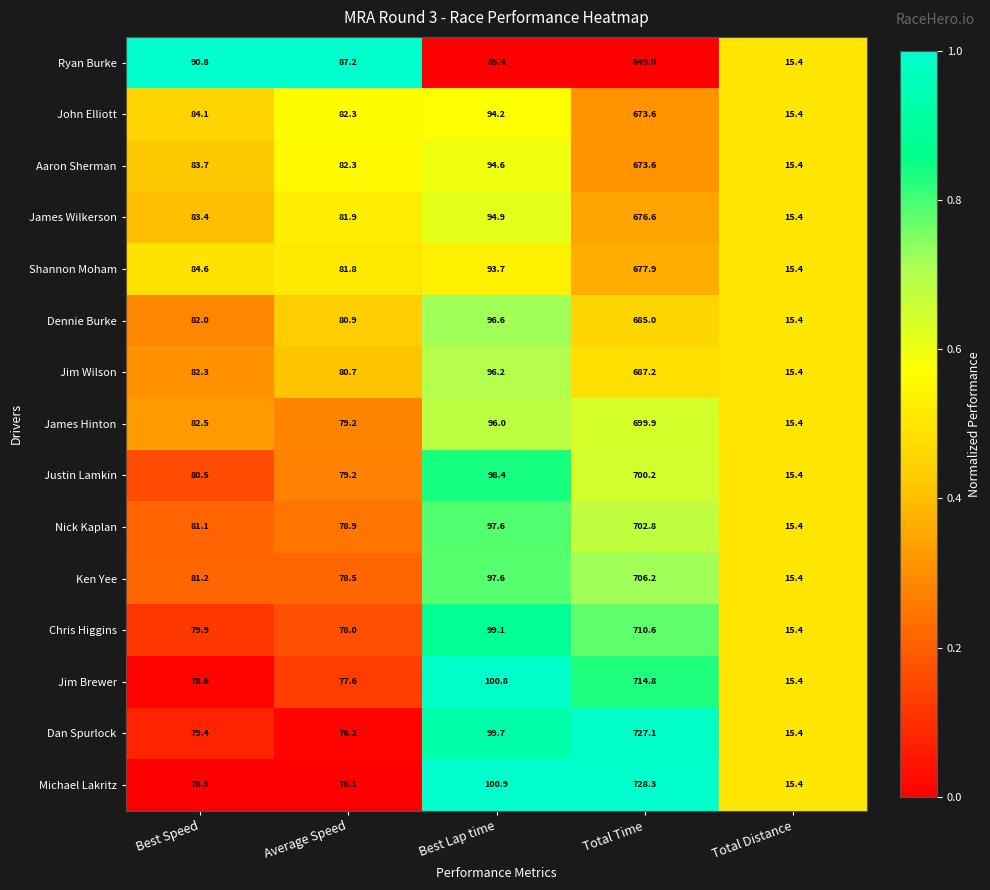

Where is Shannon Moham nearest to the value 346?

Best Lap time